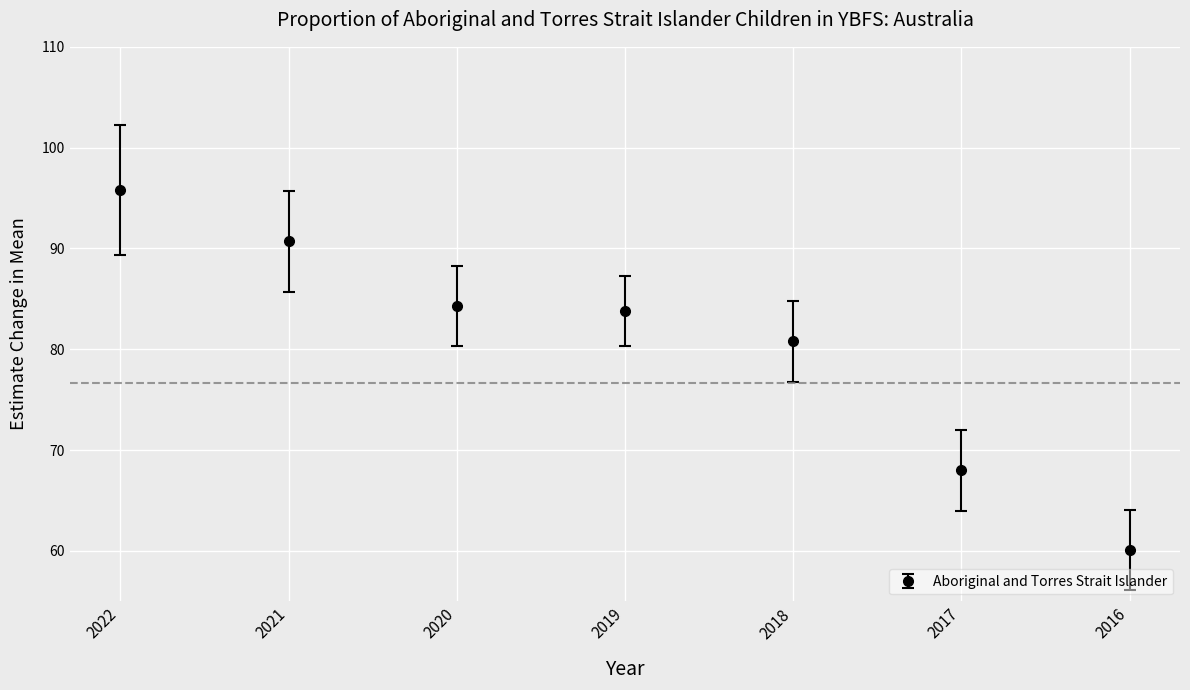

Where is the data nearest to the value 77?

2018